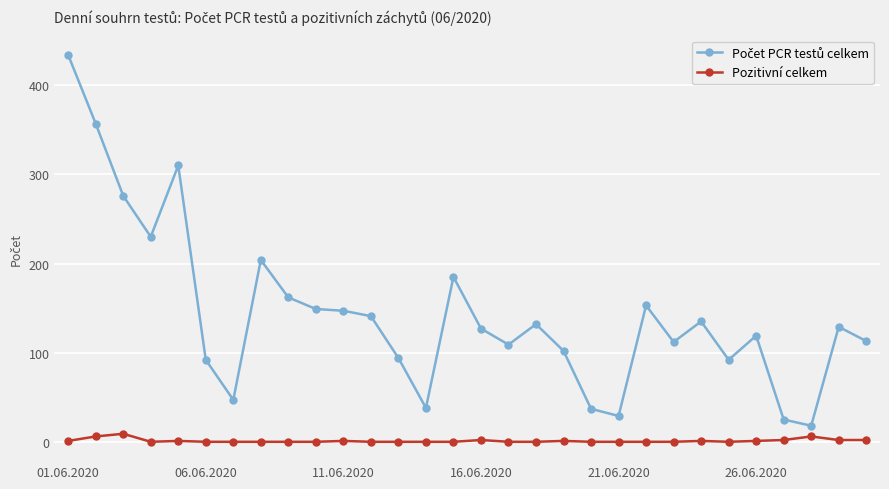

What is the sum of all Pozitivní celkem values?

35